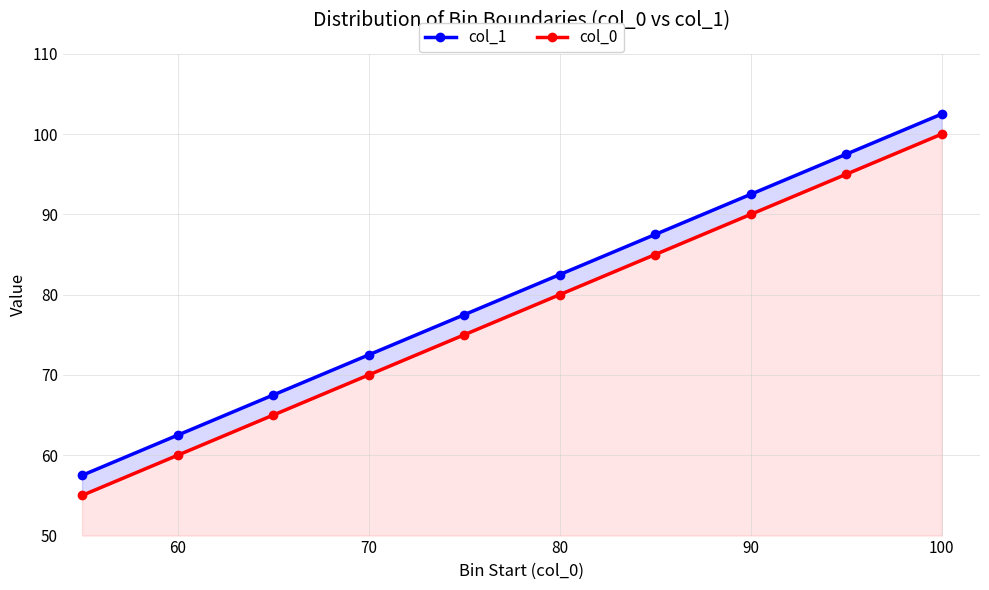

Reading left to right, extract all data points from this chart.

col_1: 57.5	62.5	67.5	72.5	77.5	82.5	87.5	92.5	97.5	102.5
col_0: 55.0	60.0	65.0	70.0	75.0	80.0	85.0	90.0	95.0	100.0